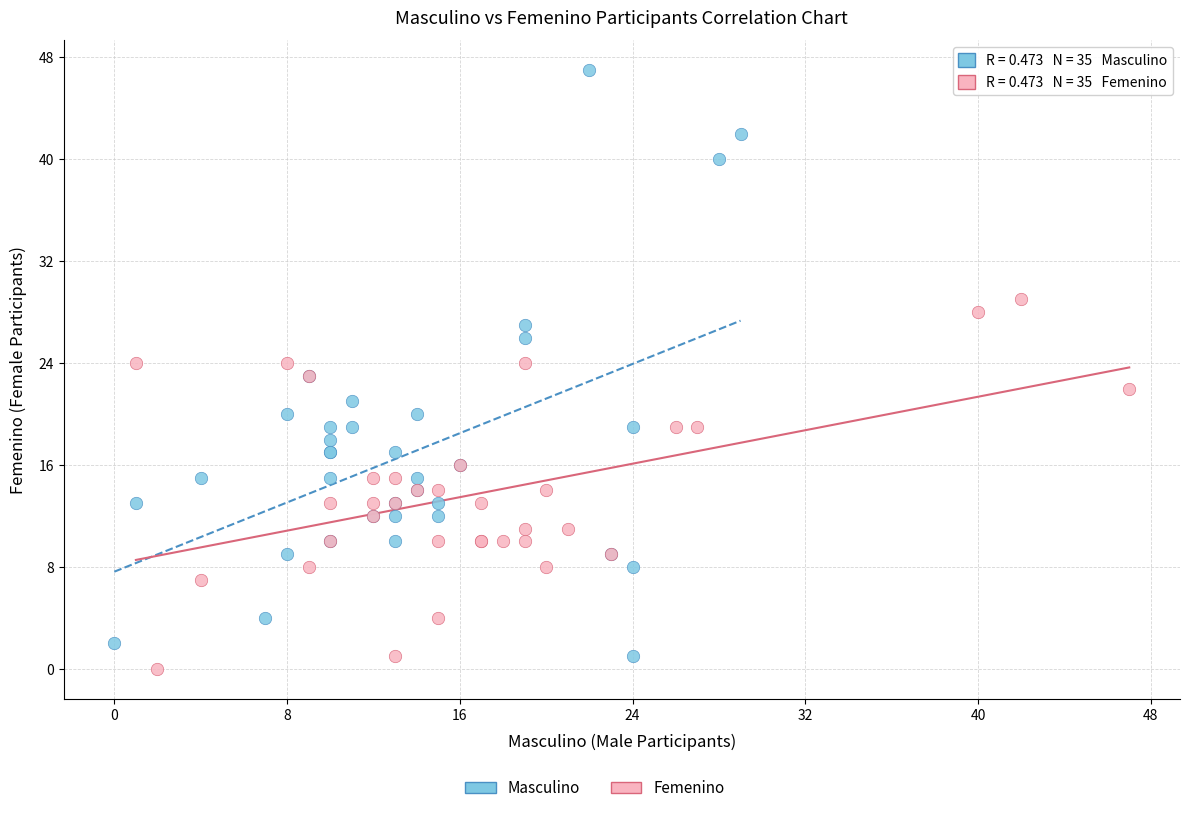

Which series contains the highest Y value?

Masculino